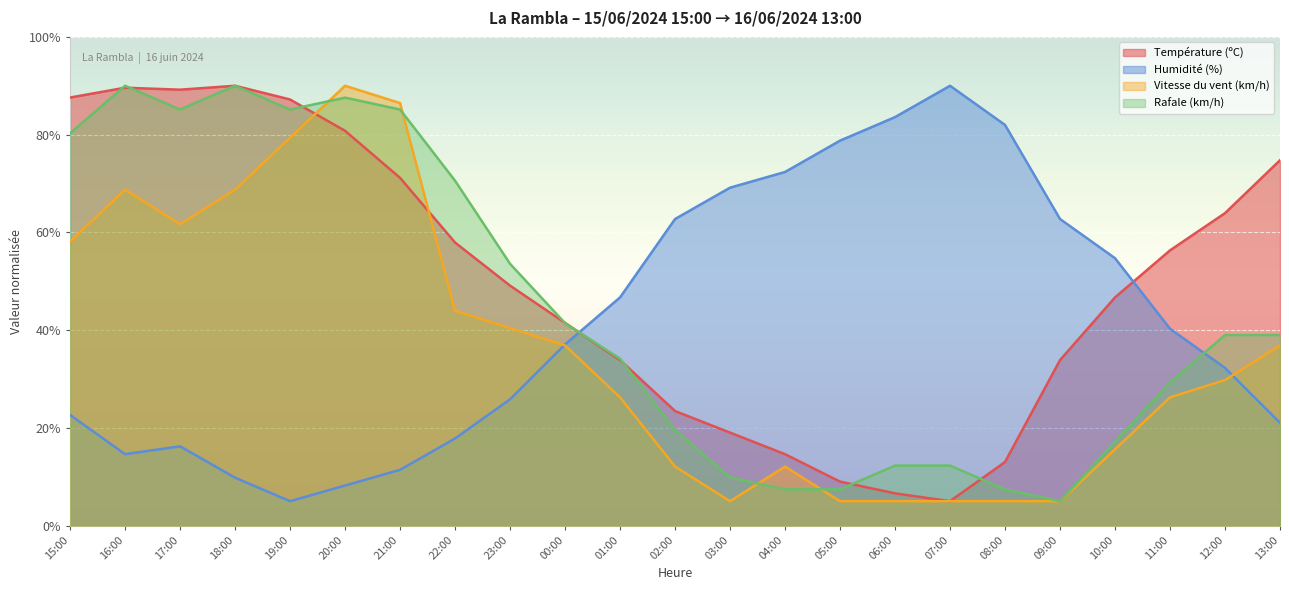

Is it true that Vitesse du vent (km/h) equals 48.5 at 12:00?

False